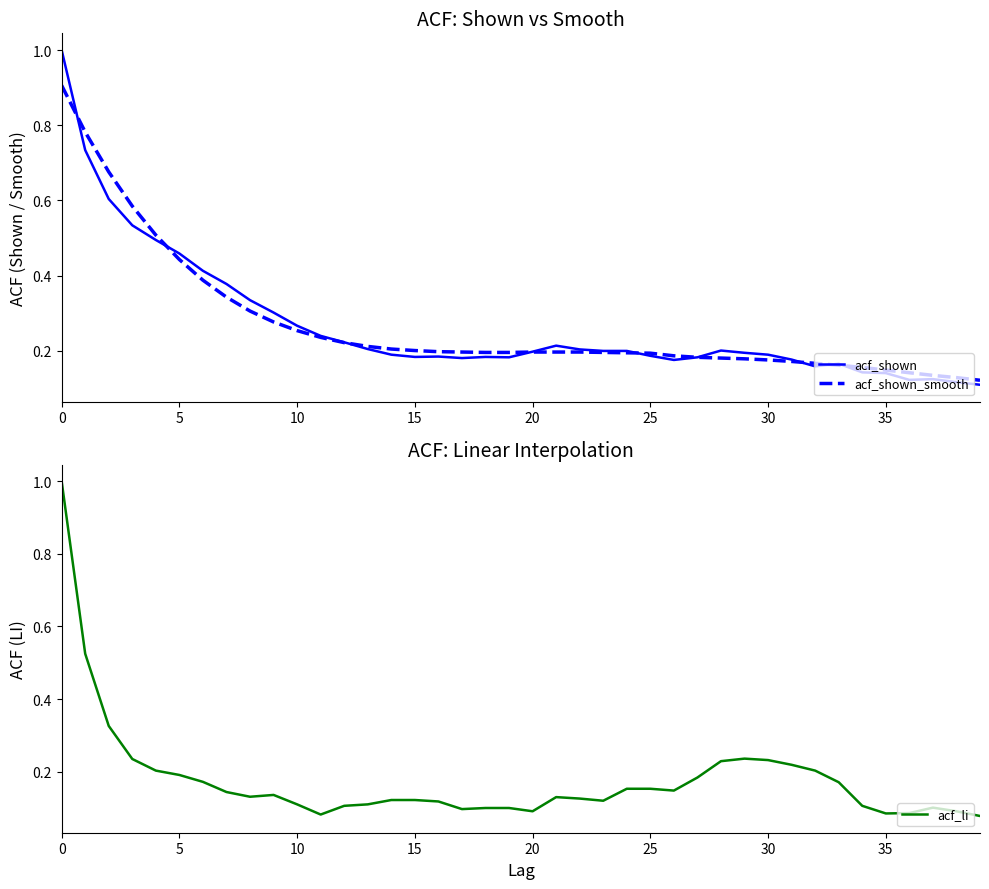

True or false: acf_shown_smooth has a value of 0.2 at 25.

True